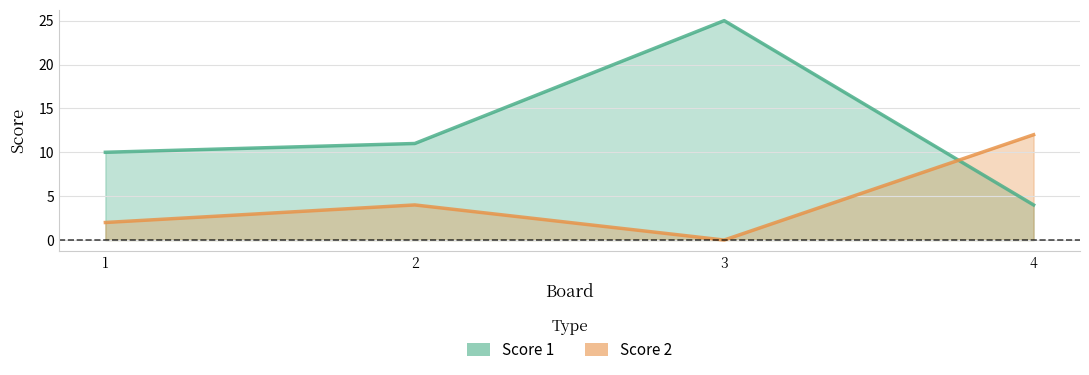

At which category does Score 1 reach its first local peak?

3